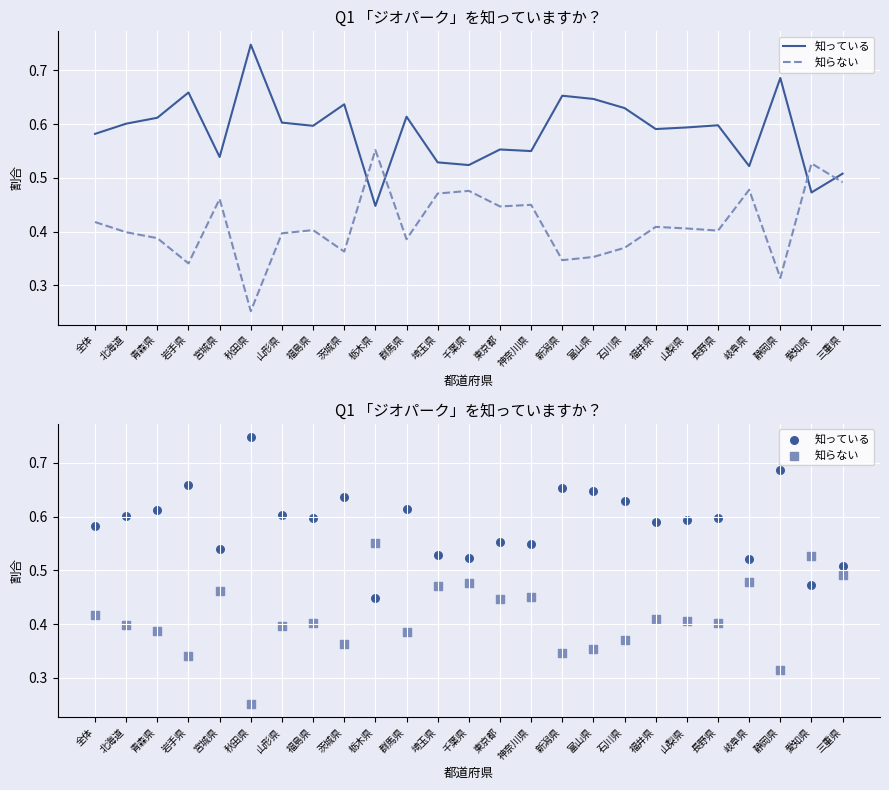

Which series reaches the minimum Y coordinate?

知らない